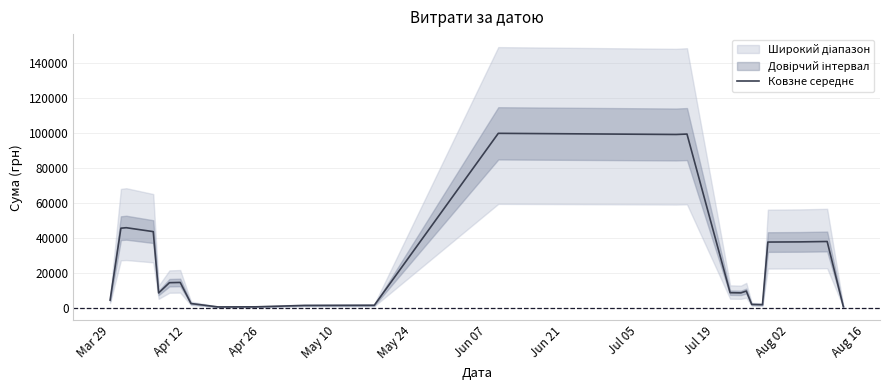

How many data points are less than 8489?

12